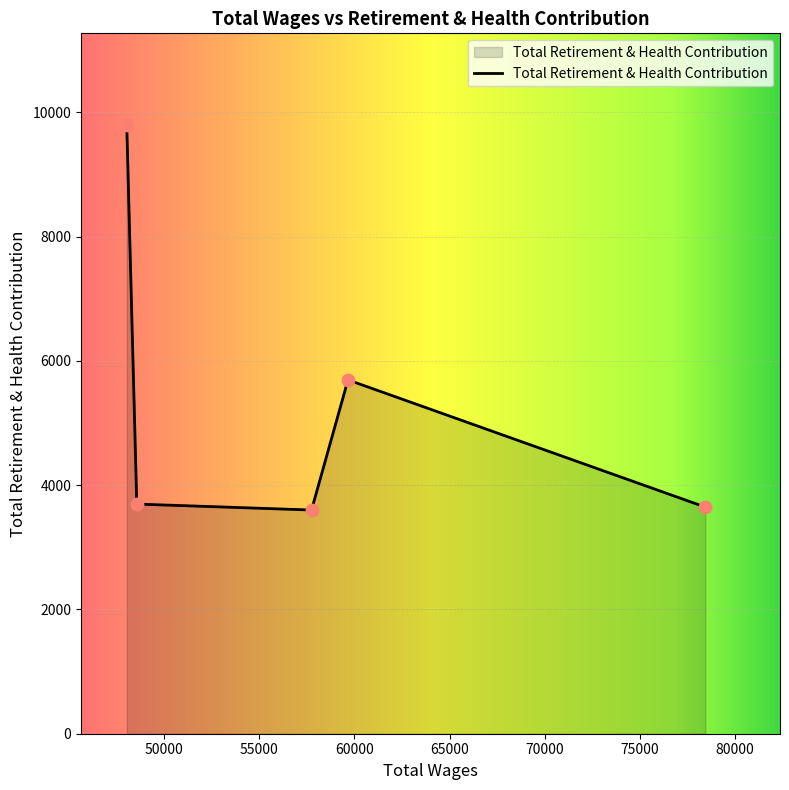

What is the difference between the maximum and minimum values?

6200